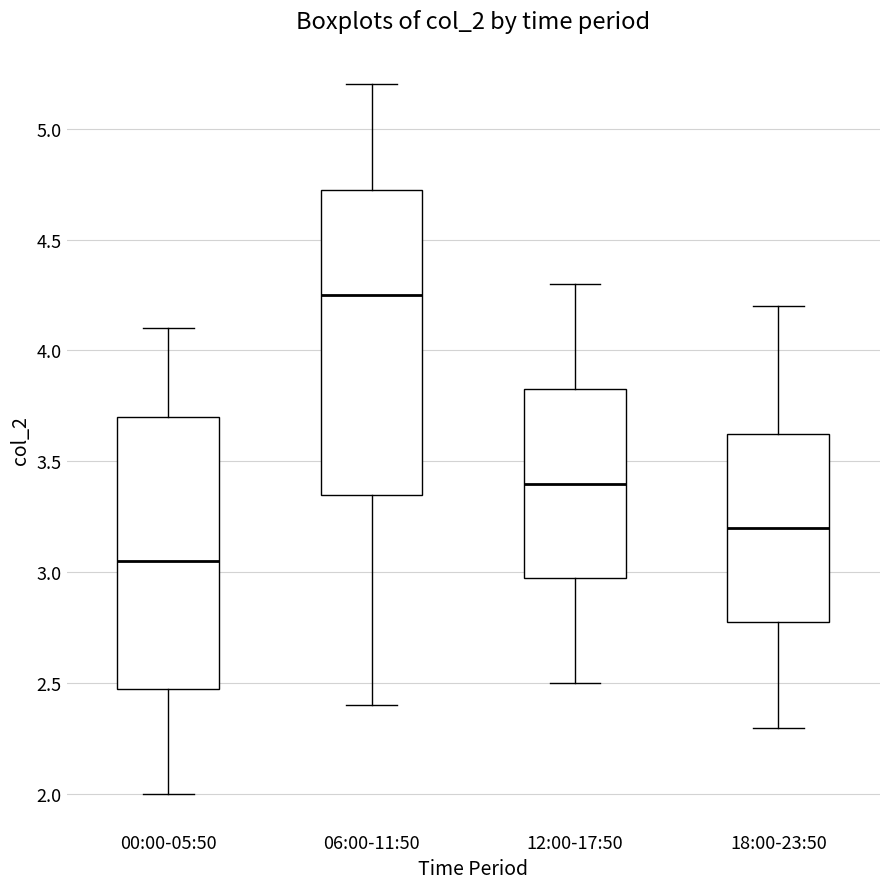

Reading left to right, read every box against the y-axis: the position of its median line, the range the box covers, and the ends of its whiskers. The values are not printed on the chart, so give them approximately, as read against the axis.

00:00-05:50: median 3.05, box 2.50 to 3.70, whiskers 2.00 to 4.10
06:00-11:50: median 4.25, box 3.35 to 4.75, whiskers 2.40 to 5.20
12:00-17:50: median 3.40, box 3.00 to 3.85, whiskers 2.50 to 4.30
18:00-23:50: median 3.20, box 2.80 to 3.65, whiskers 2.30 to 4.20